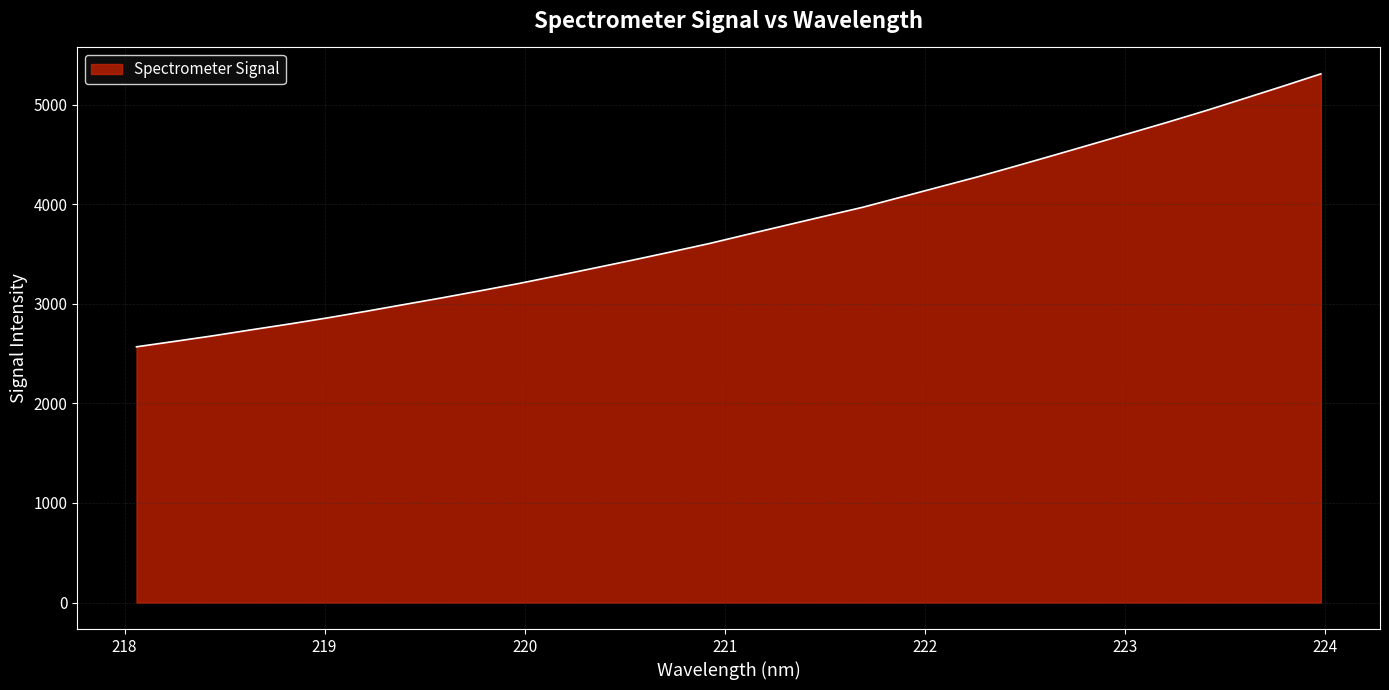

How many lines are shown in the chart?

1